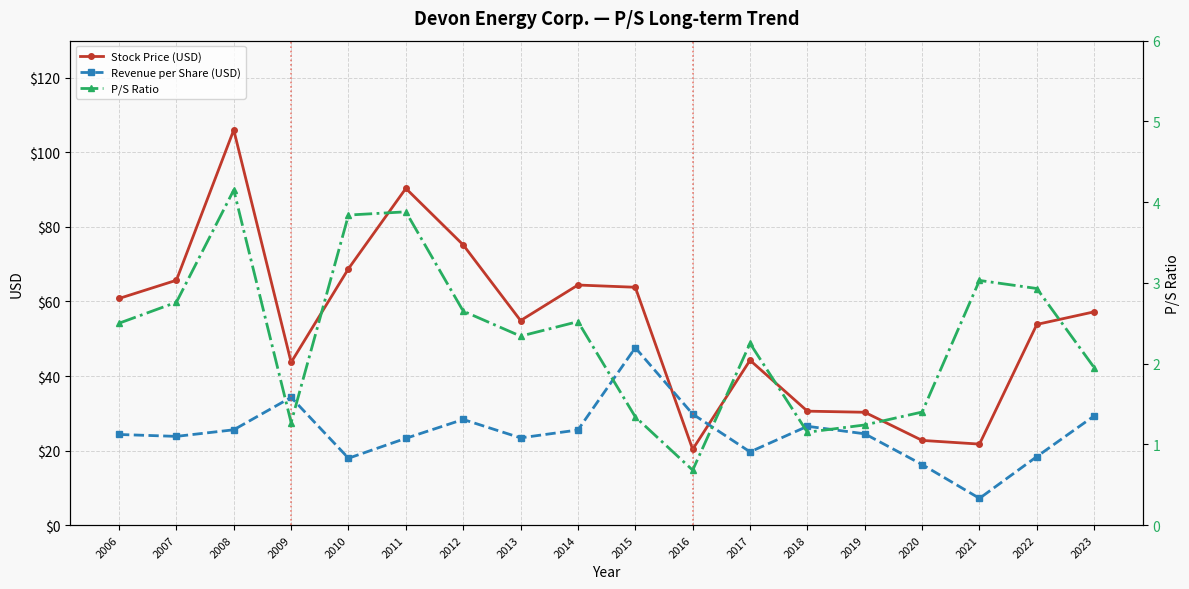

Which series has the largest total across all categories?

Stock Price (USD)